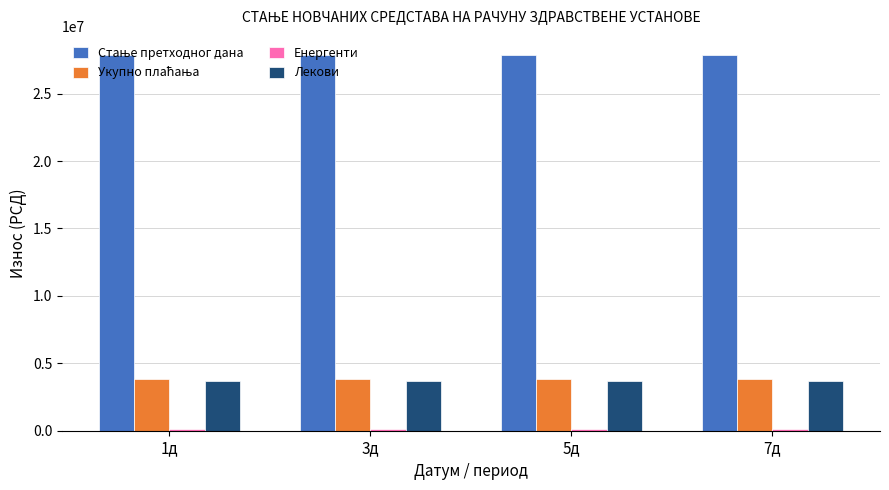

What is the label of the 4th bar from the right?

1д